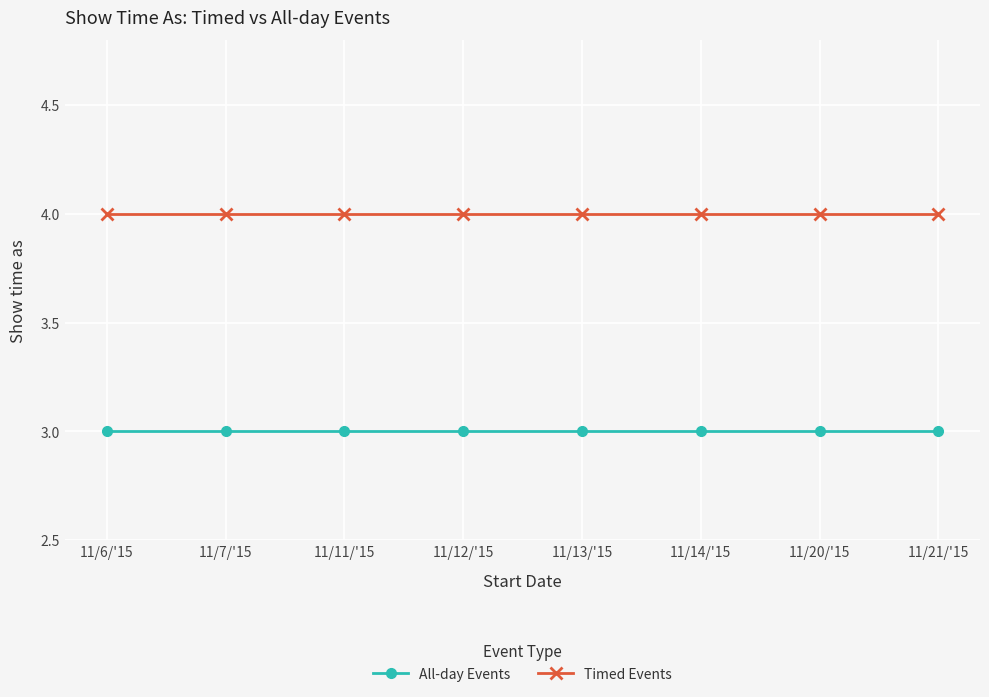

Does the chart display data point markers on the line(s)?

Yes